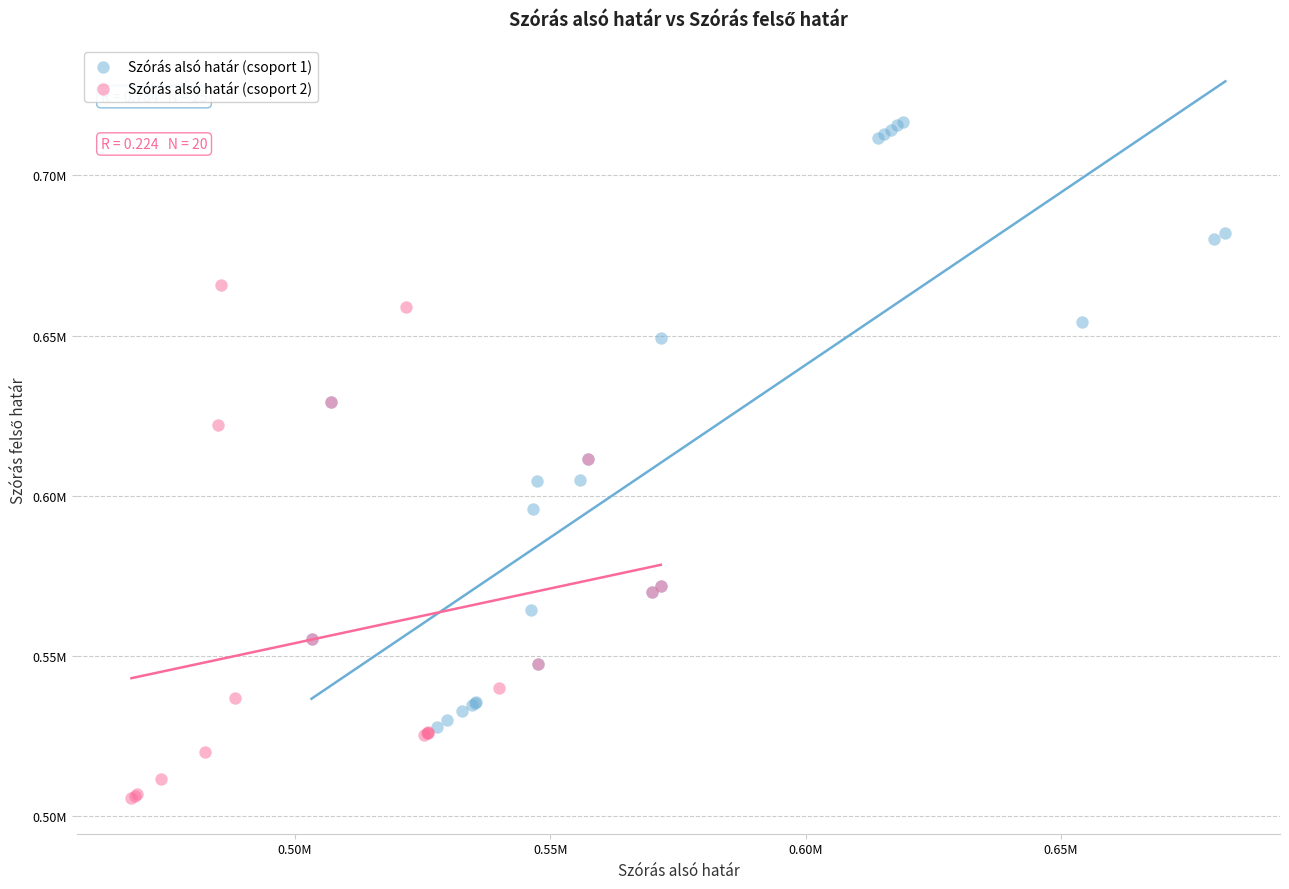

Which series reaches the maximum Y coordinate?

Szórás alsó határ (csoport 1)